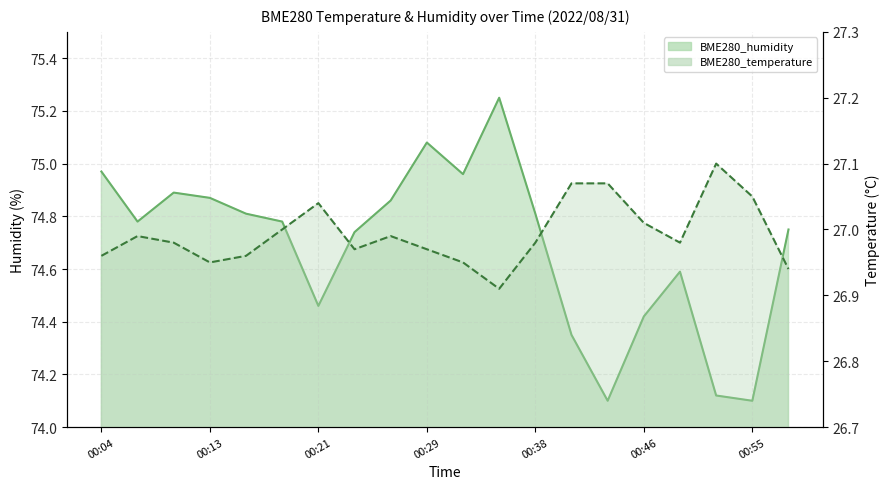

What is the difference between the maximum and minimum values in the BME280_temperature series?

0.2